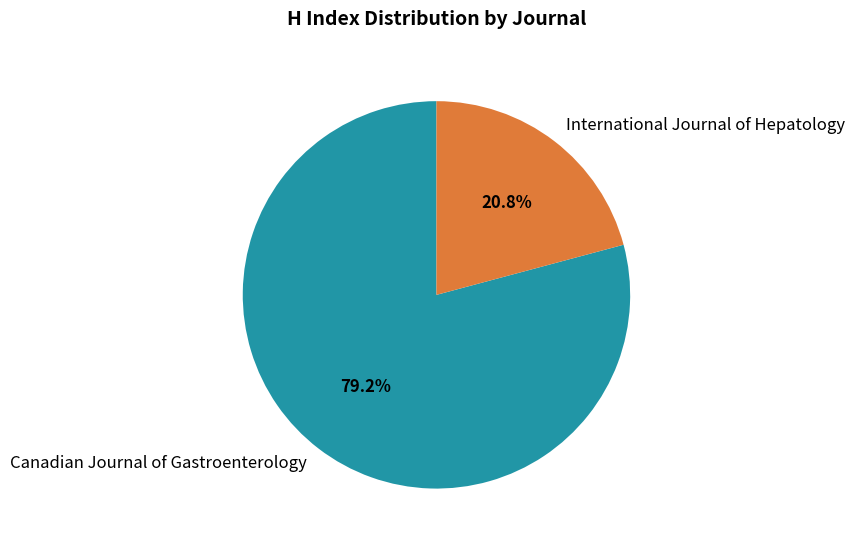

Count the number of slices in the pie.

2